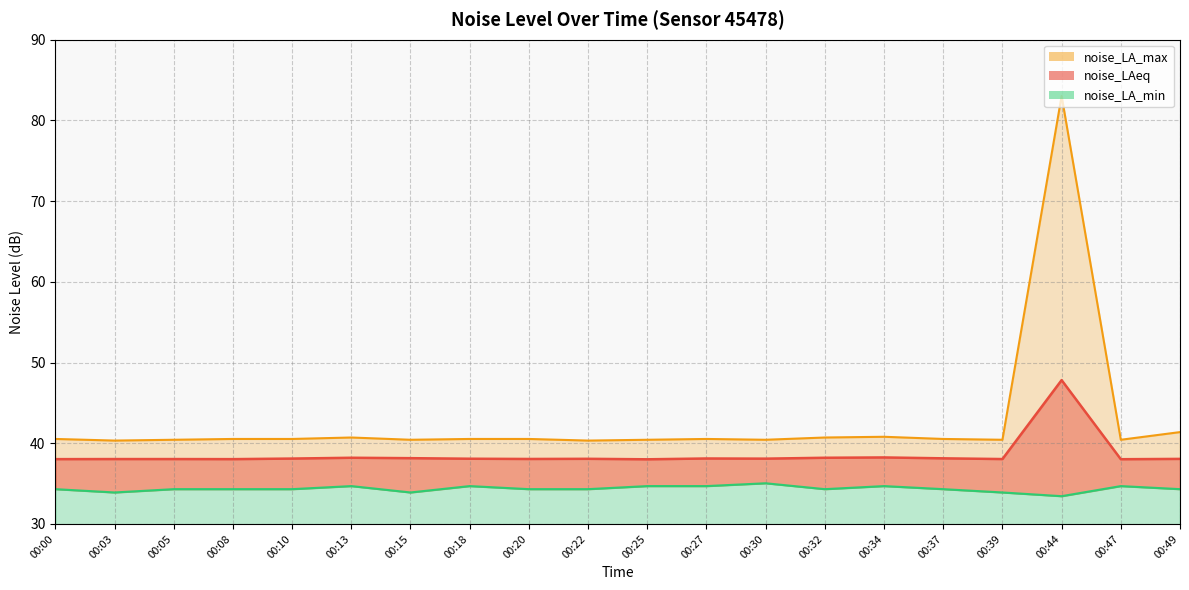

How many categories are shown in the chart?

20